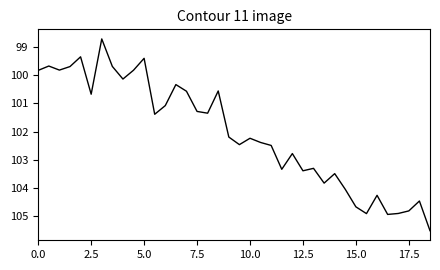

What is the minimum value shown in the chart?

98.7